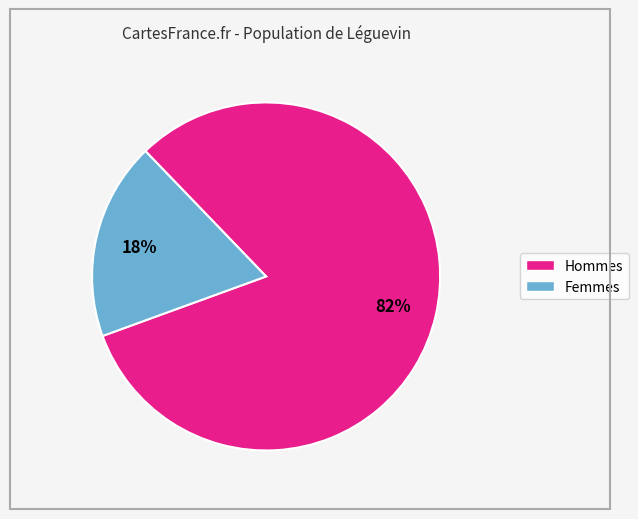

Is there any slice that represents more than half of the pie?

Yes